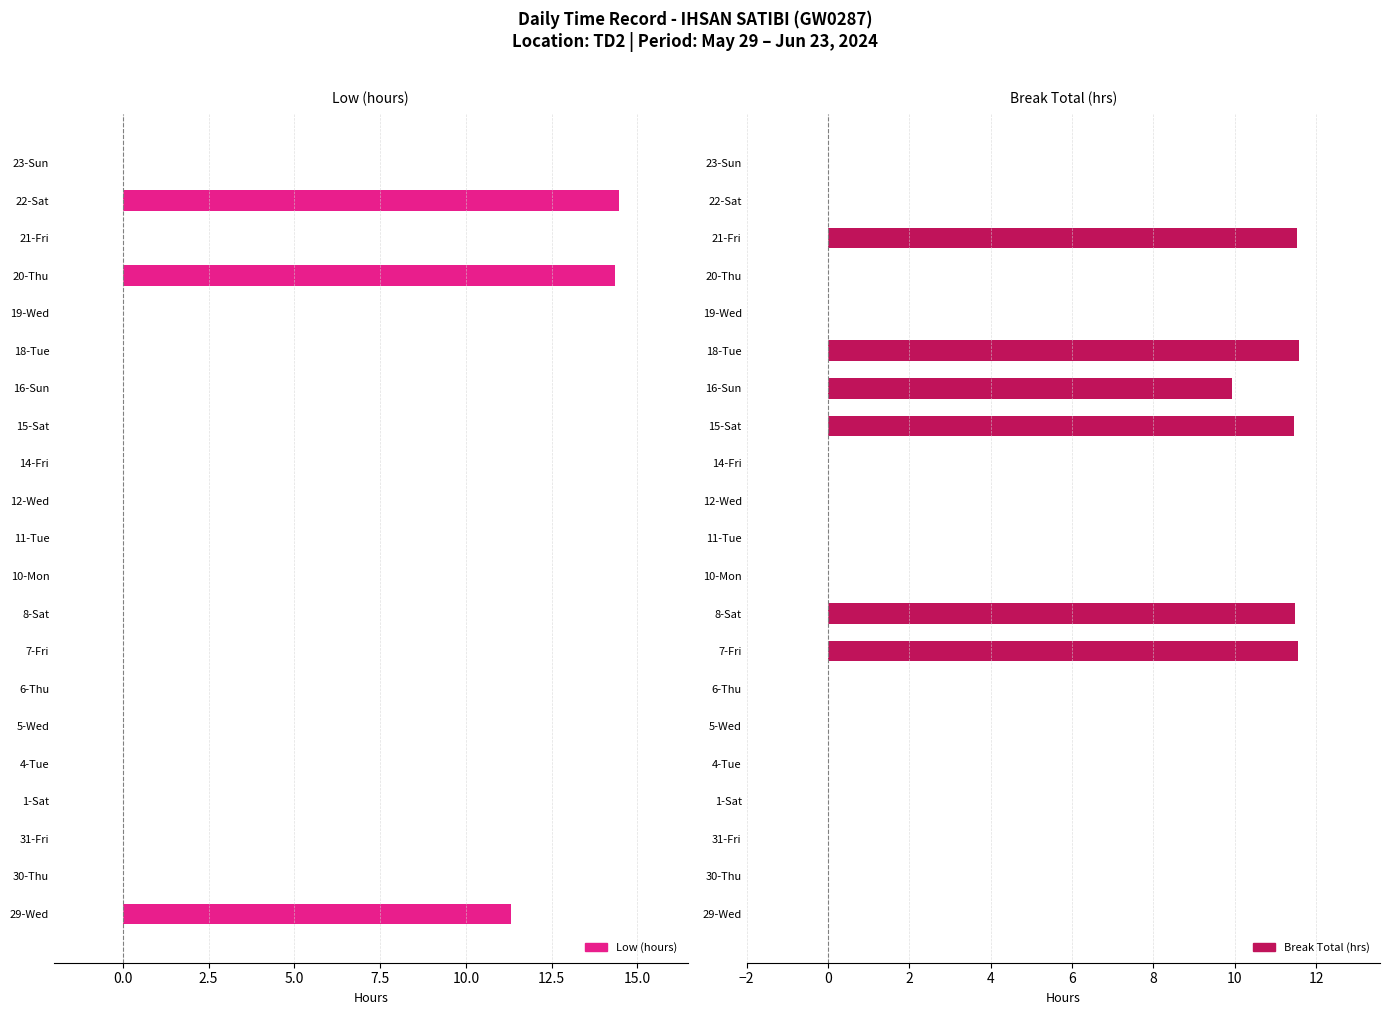

How many data points in Low (hours) are above 0?

3